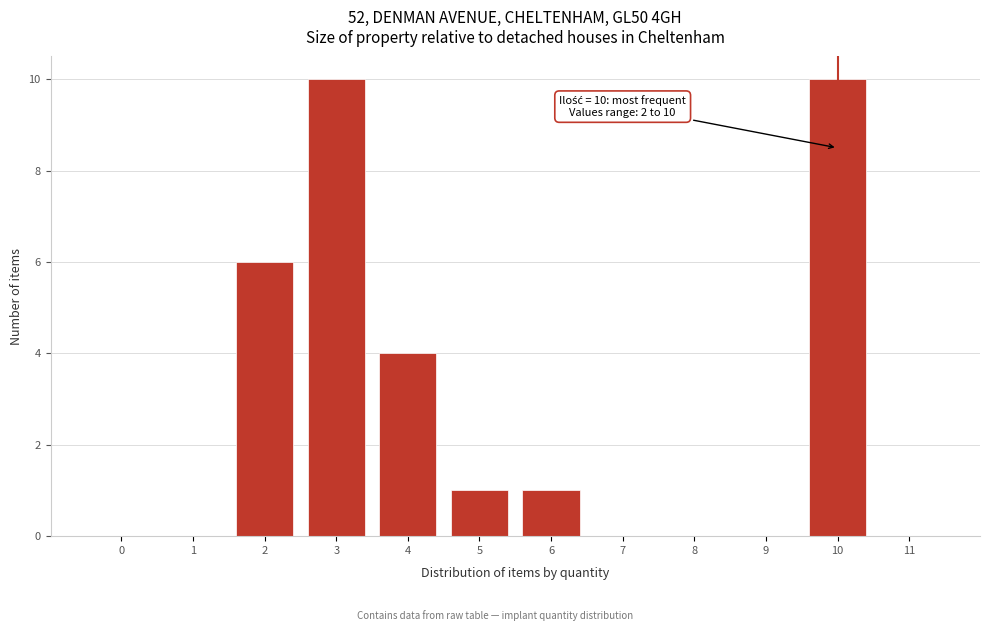

Reading left to right, list all the values displayed in this chart.

0=0	1=0	2=6	3=10	4=4	5=1	6=1	7=0	8=0	9=0	10=10	11=0